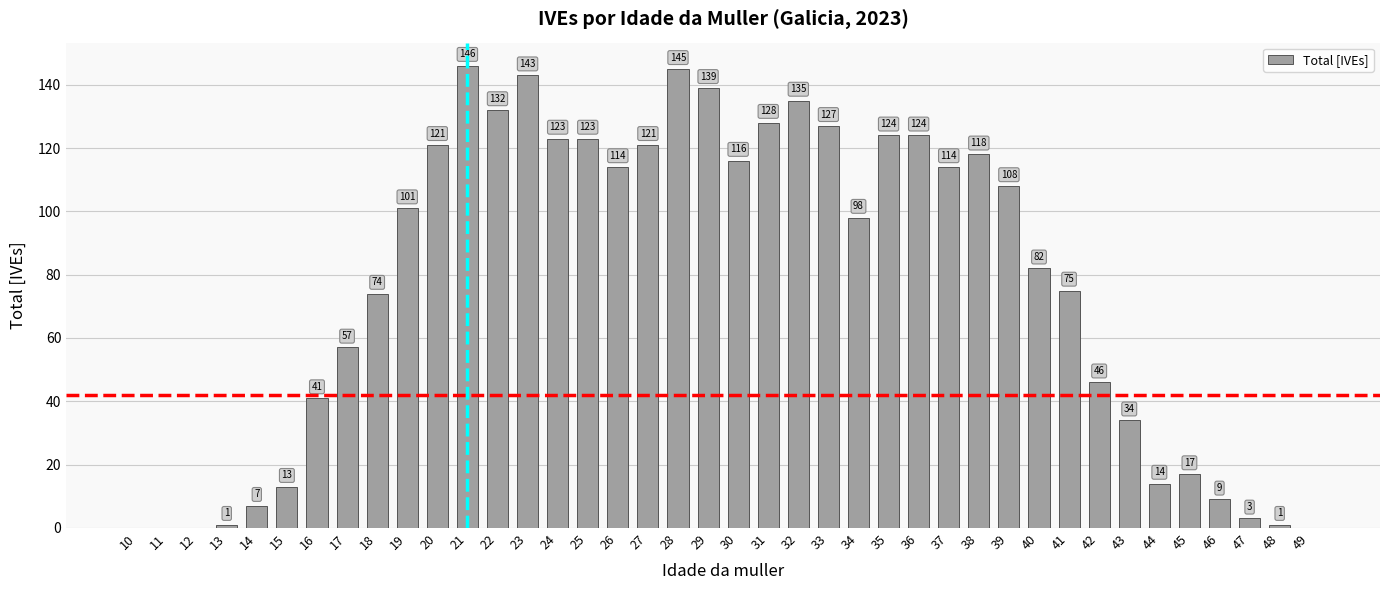

The value at 40 is 82. True or false?

True